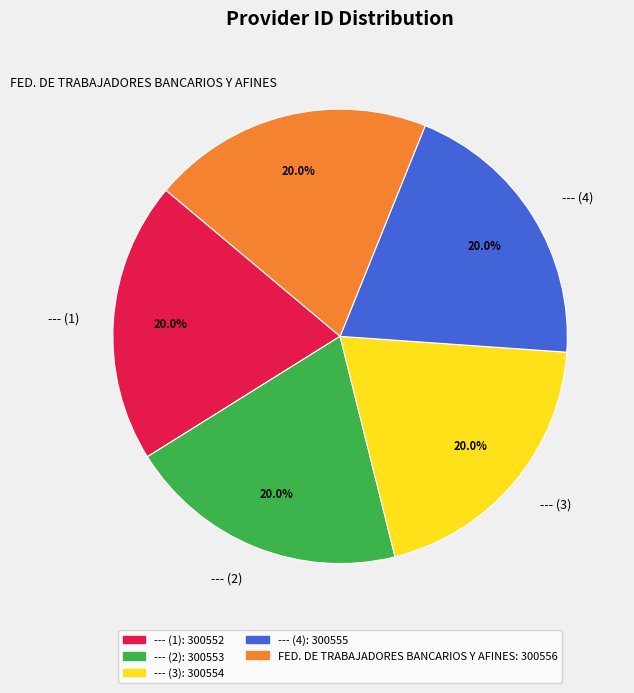

The FED. DE TRABAJADORES BANCARIOS Y AFINES slice represents 32% of the pie. True or false?

False